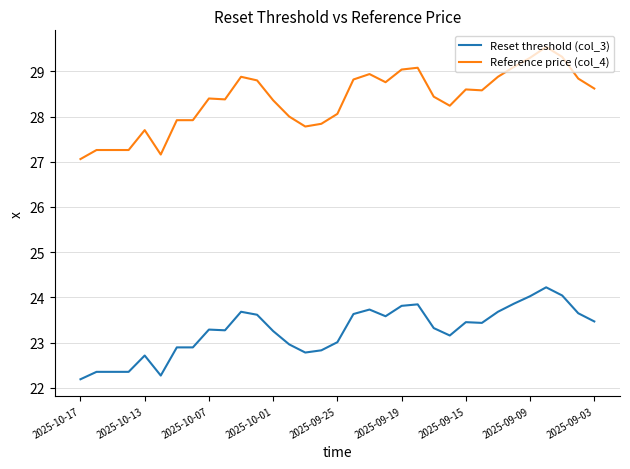

True or false: Reset threshold (col_3) and Reference price (col_4) intersect in this chart.

False